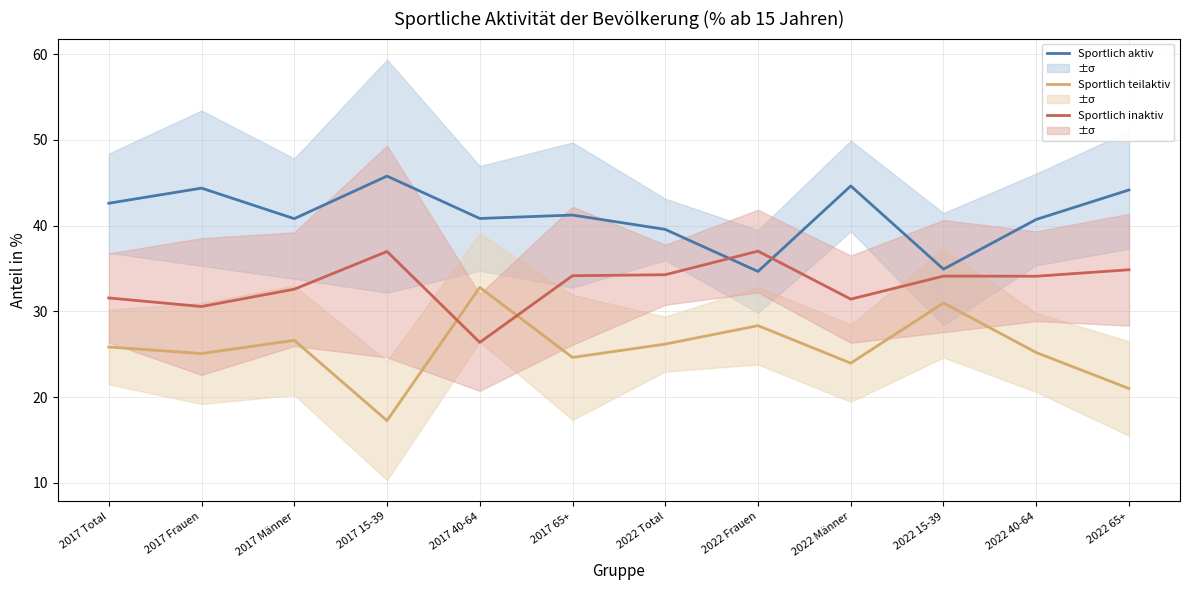

What value does the Sportlich aktiv series have at 2017 Total?

42.6